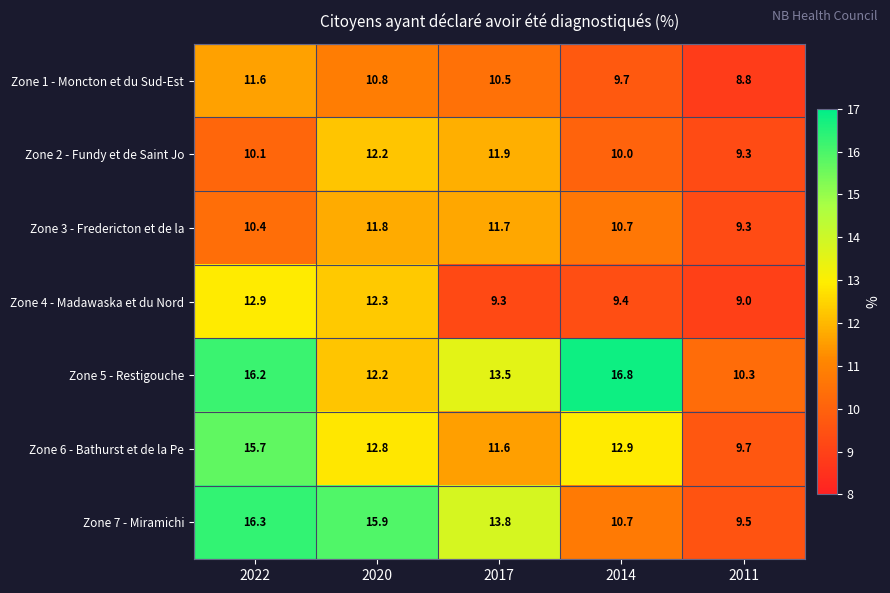

What is the difference between the maximum and minimum values in the Zone 2 - Fundy et de Saint Jo series?

2.9